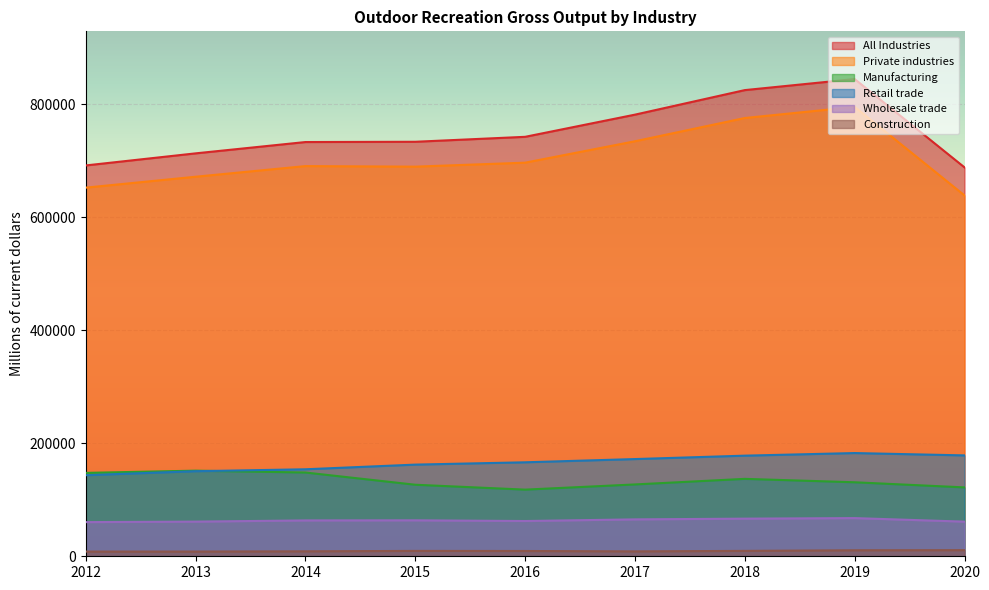

At which label is Retail trade closest to 163155?

2015